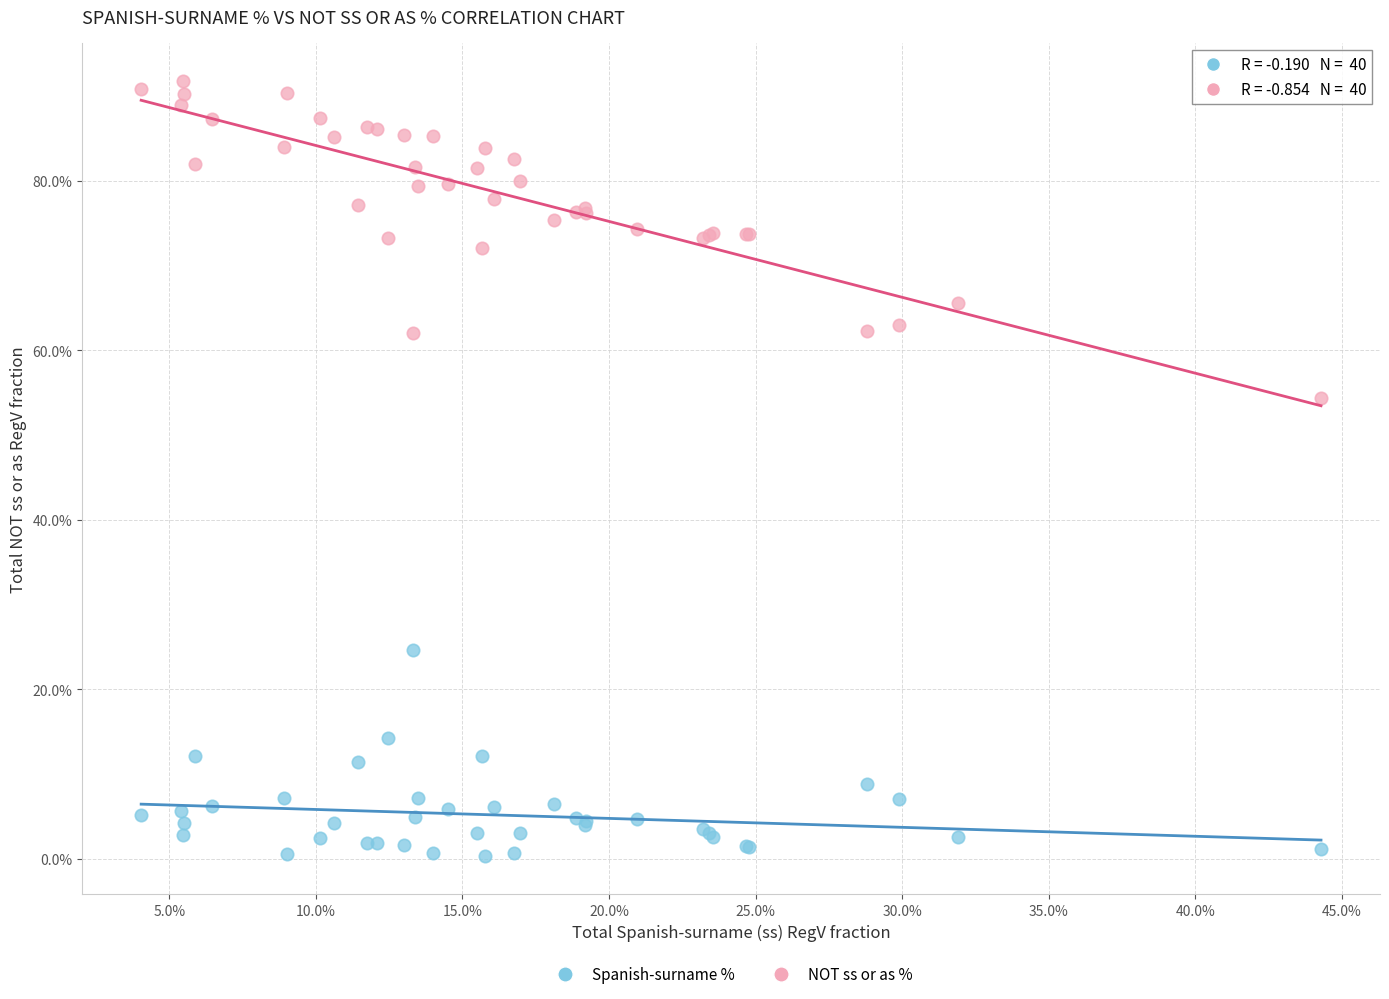

What are all the series names shown in the legend?

Spanish-surname %, NOT ss or as %